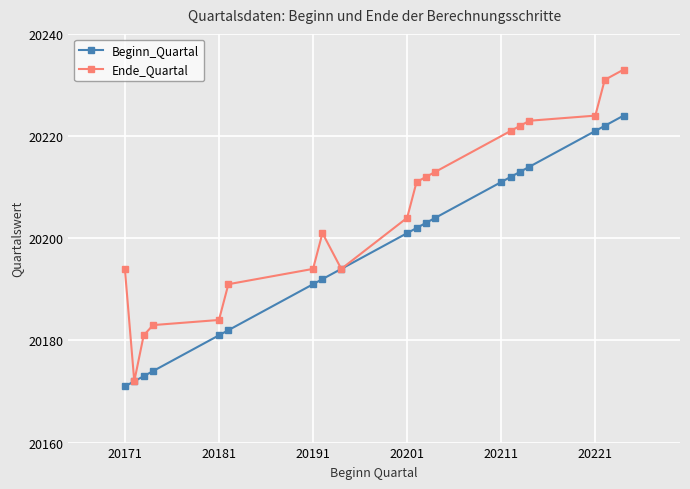

What is the change in value from 20182 to 20221?

+39